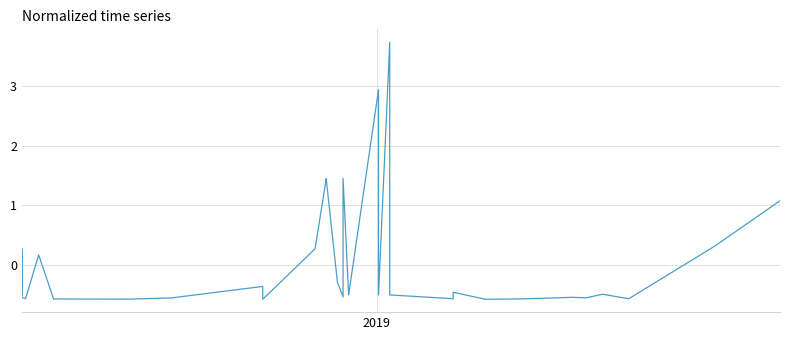

What is the difference between the maximum and minimum values?

4.3